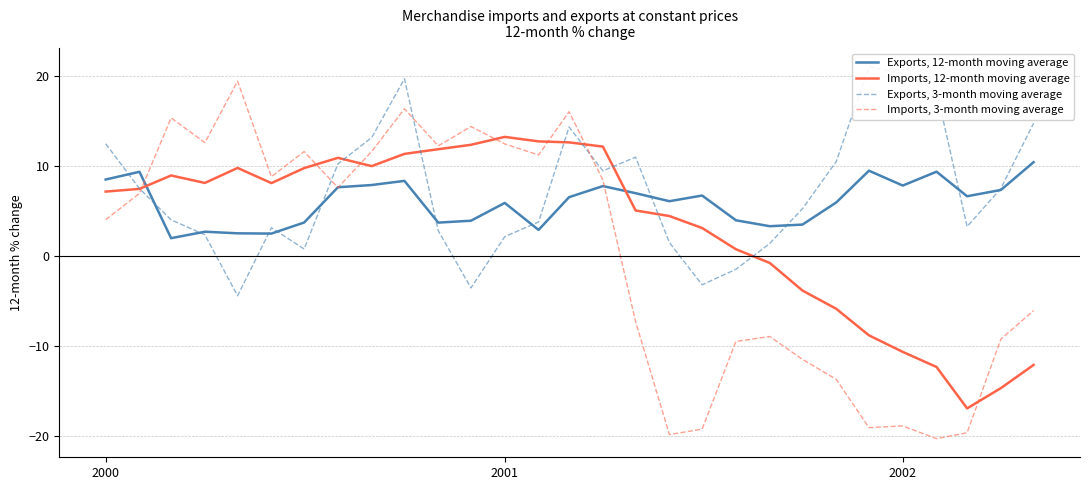

The Imports, 12-month moving average series shows -16.9 at 2002. True or false?

False